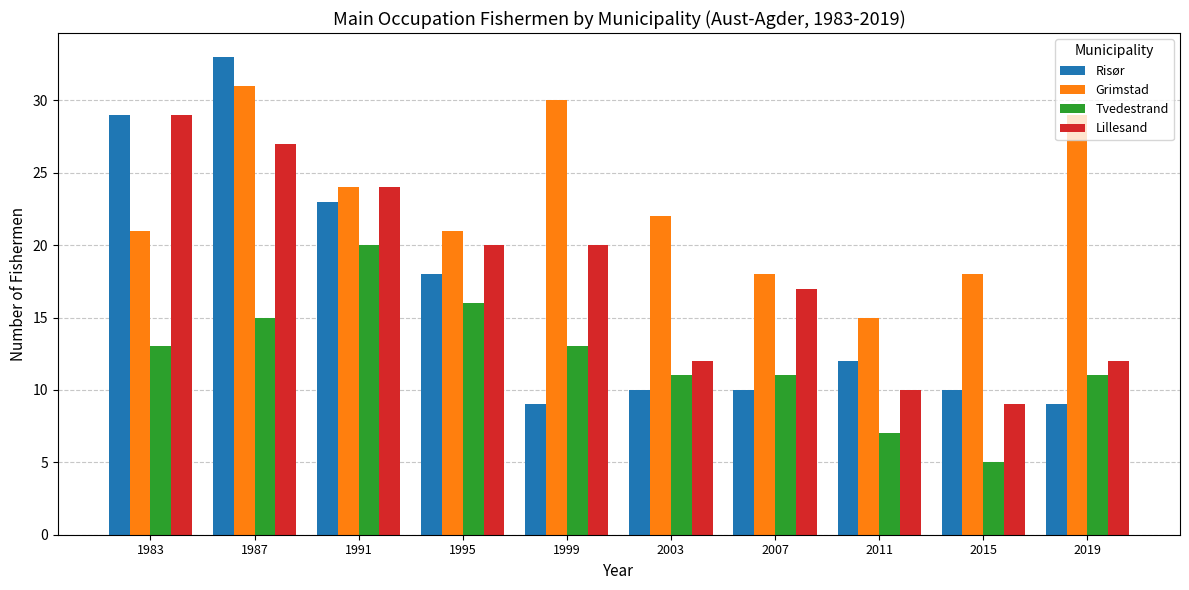

Reading right to left, list all the values displayed in this chart.

Risør: 9	10	12	10	10	9	18	23	33	29
Grimstad: 29	18	15	18	22	30	21	24	31	21
Tvedestrand: 11	5	7	11	11	13	16	20	15	13
Lillesand: 12	9	10	17	12	20	20	24	27	29